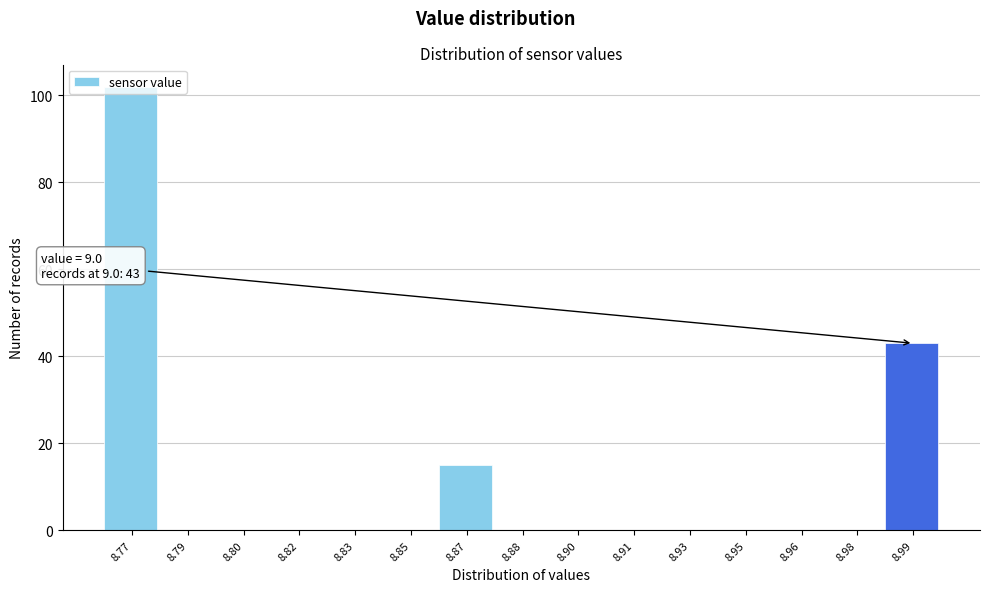

Where is the data nearest to the value 51?

8.99